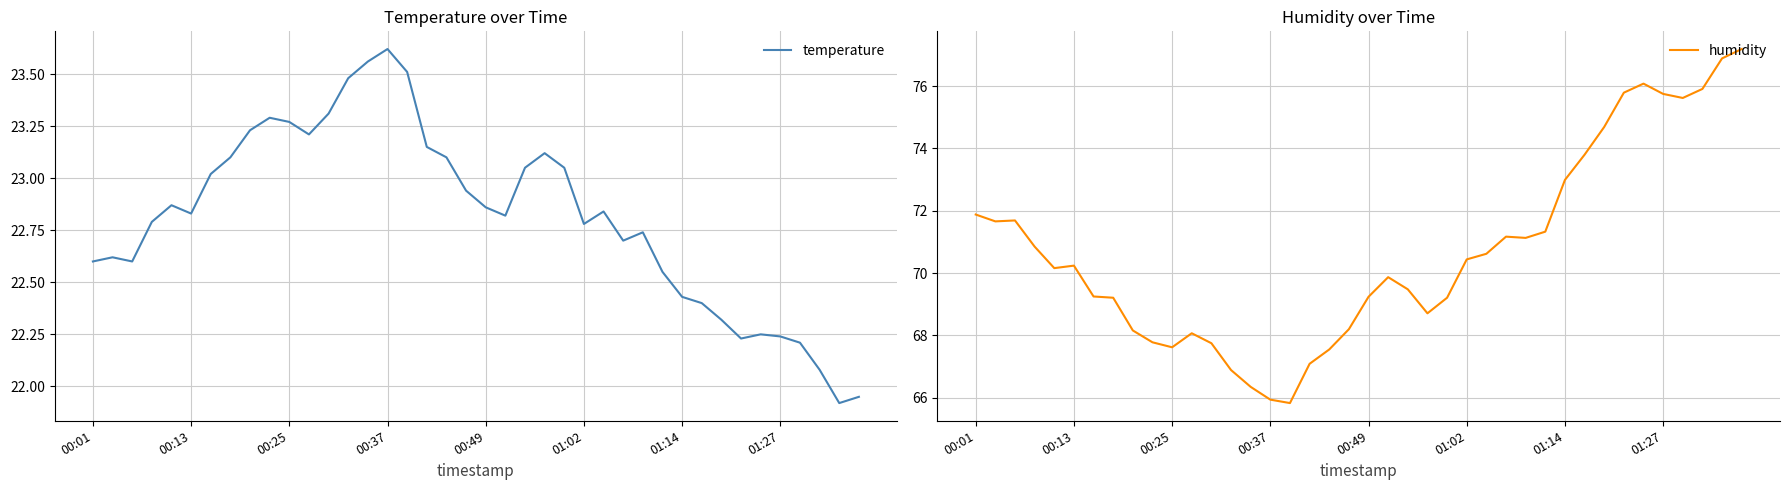

What is the minimum value for humidity?

65.8